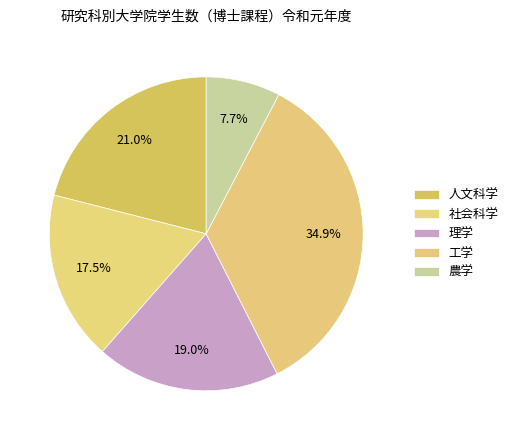

How many segments does this pie chart have?

5